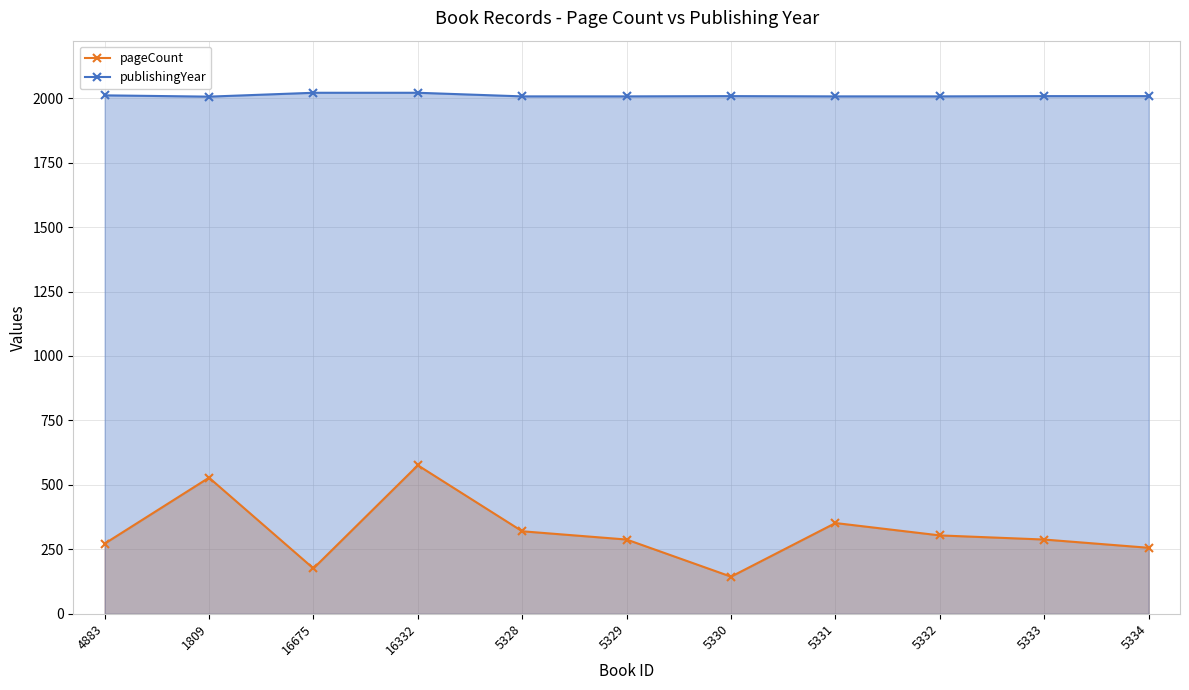

What is the sum of all pageCount values?

3504